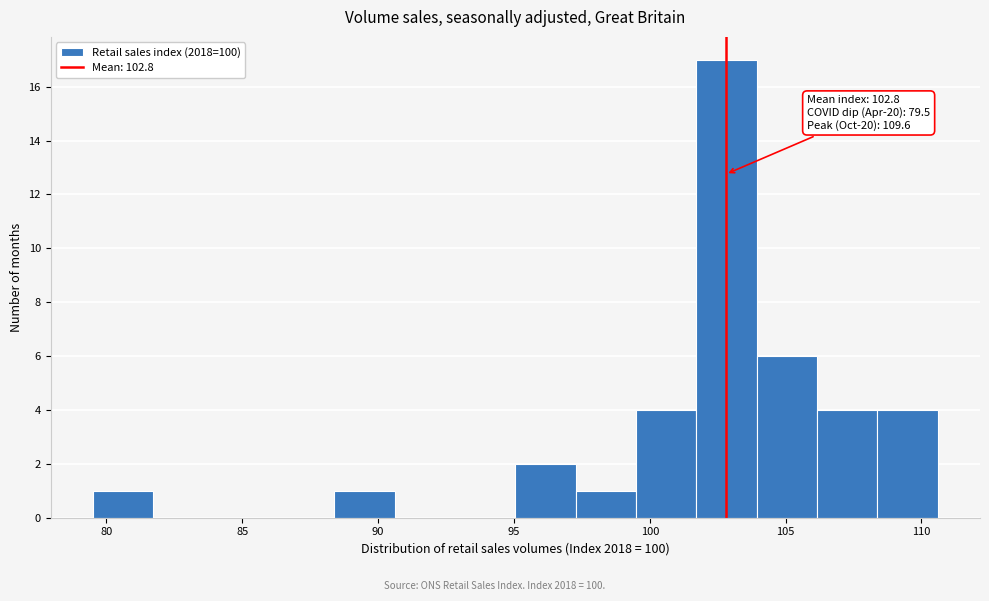

Which range on the x-axis has the tallest bar?

101.5 to 104.0